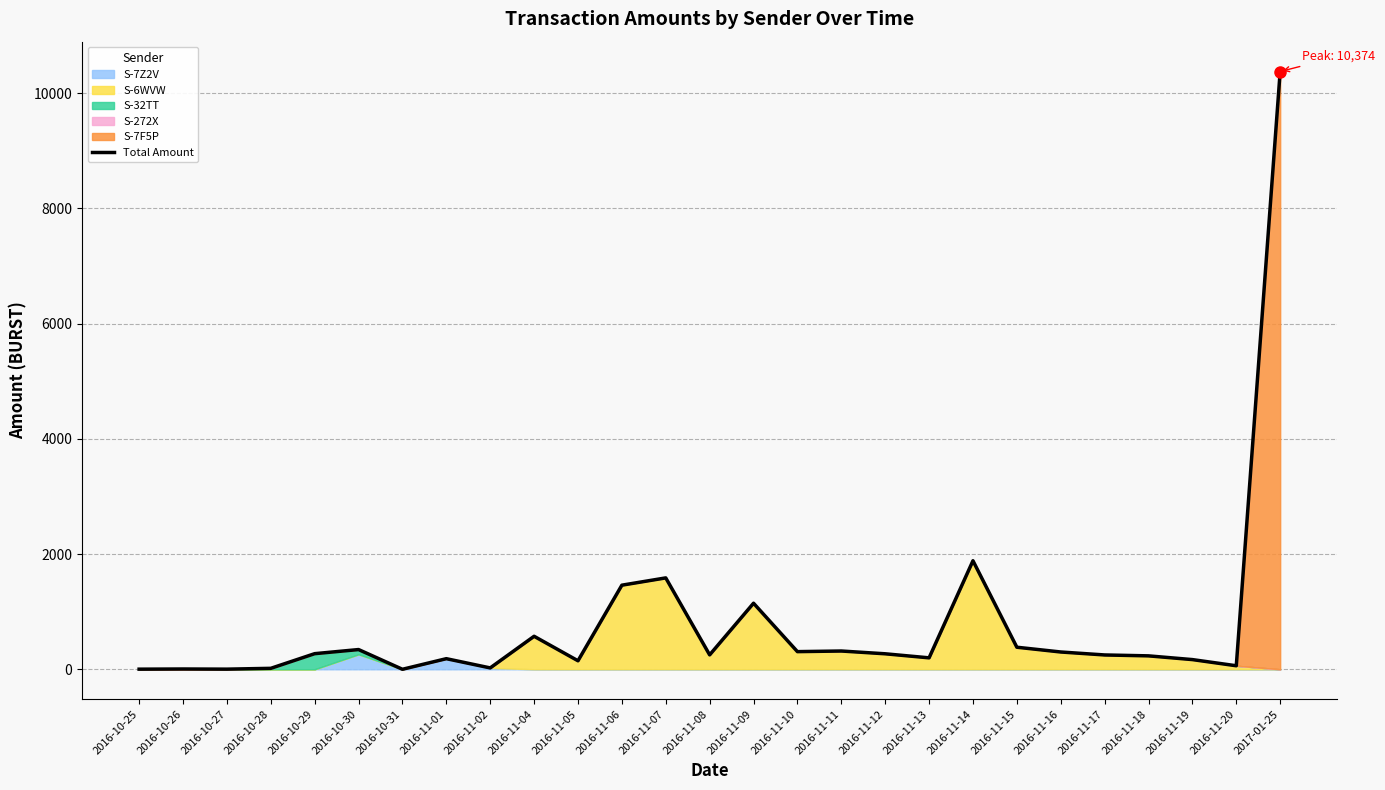

What is the ratio of the value at 2016-11-07 to the value at 2016-11-09?

1.4